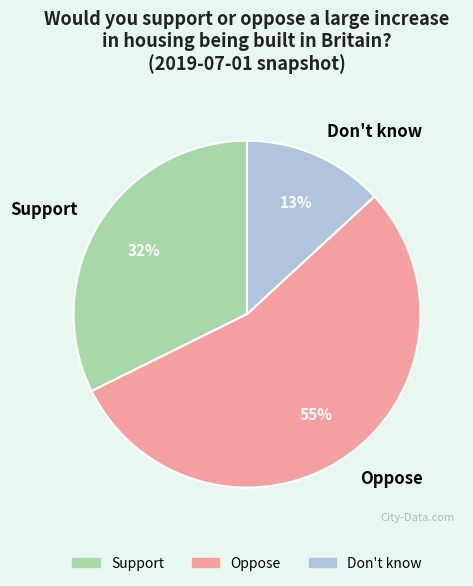

To the nearest percent, what is the combined percentage of Oppose and Don't know?

68%